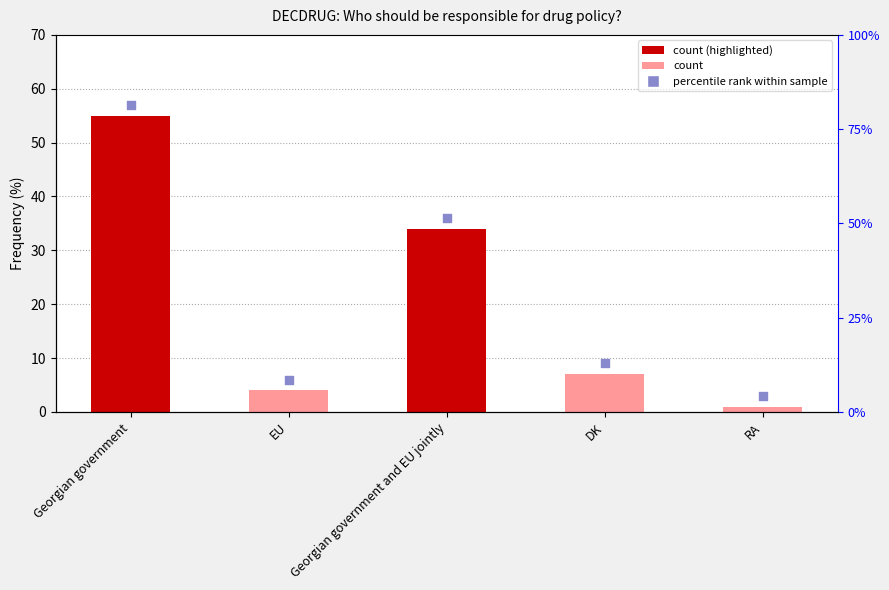

What is the change in value from EU to RA?

-3